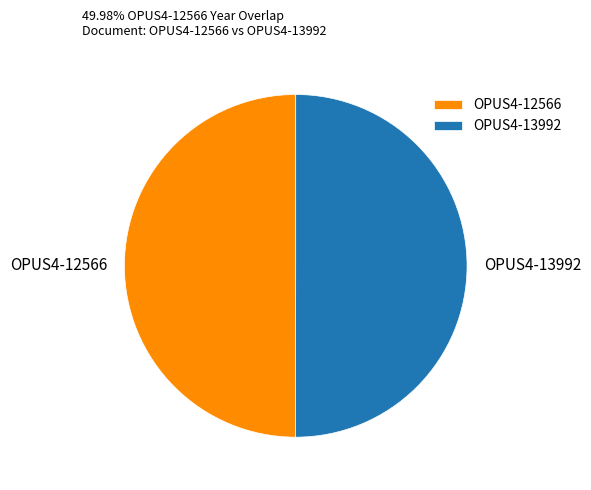

How many segments does this pie chart have?

2